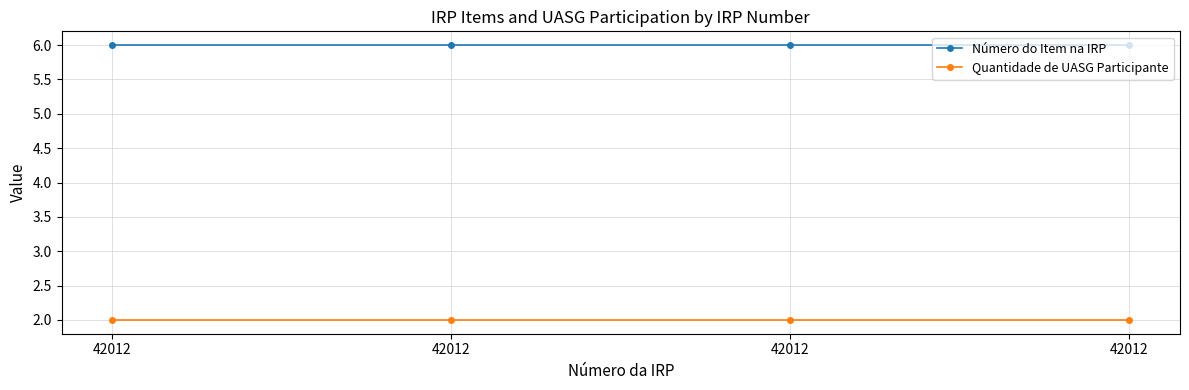

How many categories are shown in the chart?

4